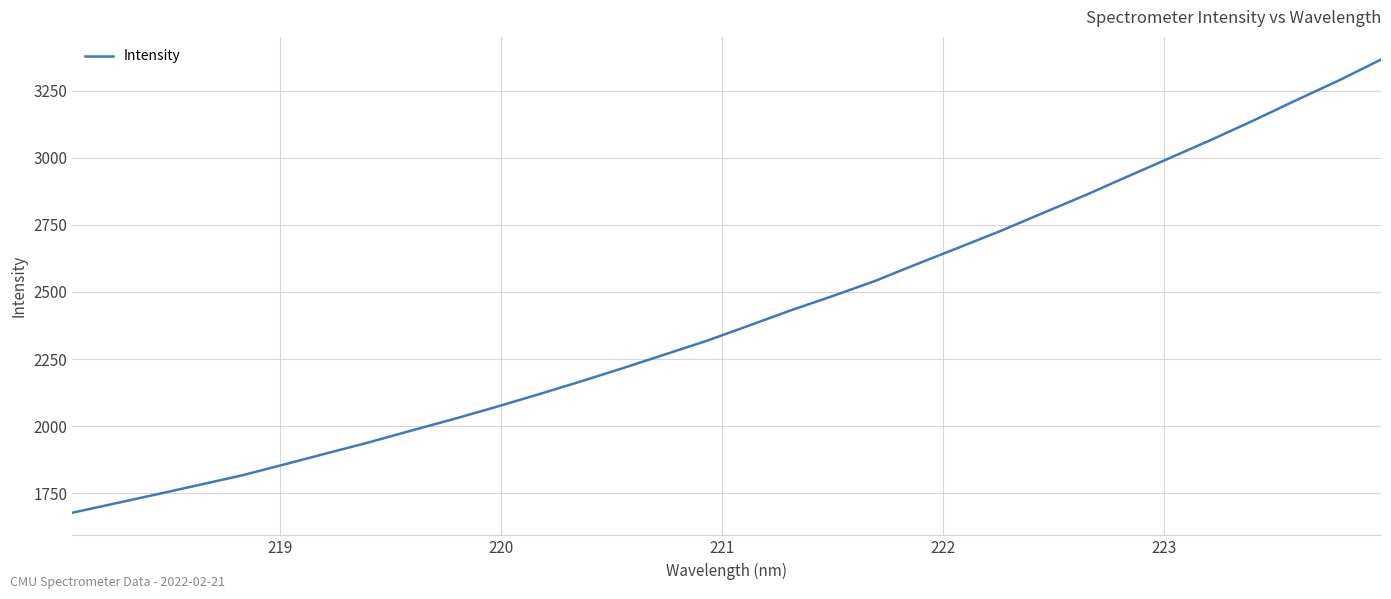

What is the sum of all values?

77084.6